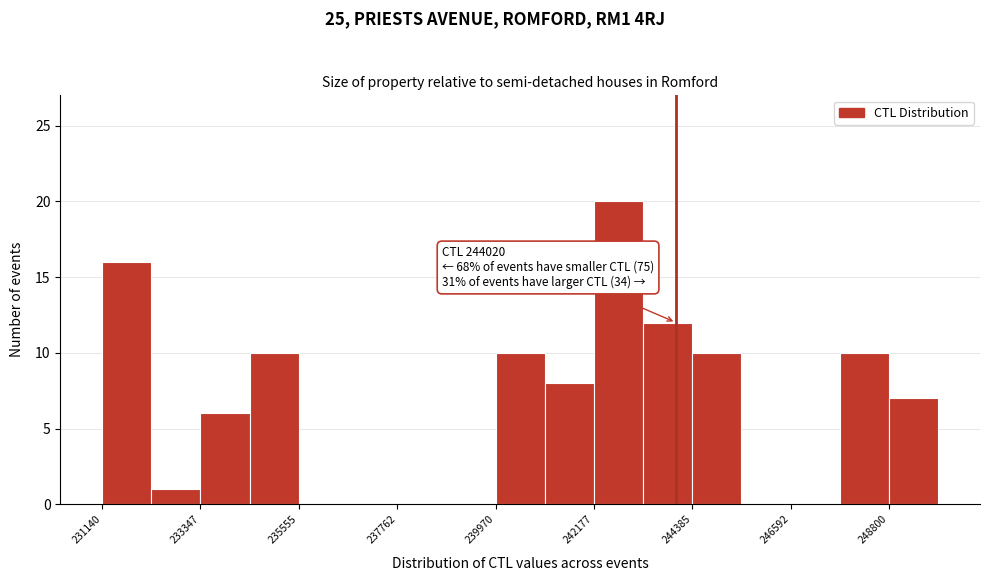

Around what value on the x-axis is the tallest bar? Give the approximate position of its centre, as read against the axis.

242500